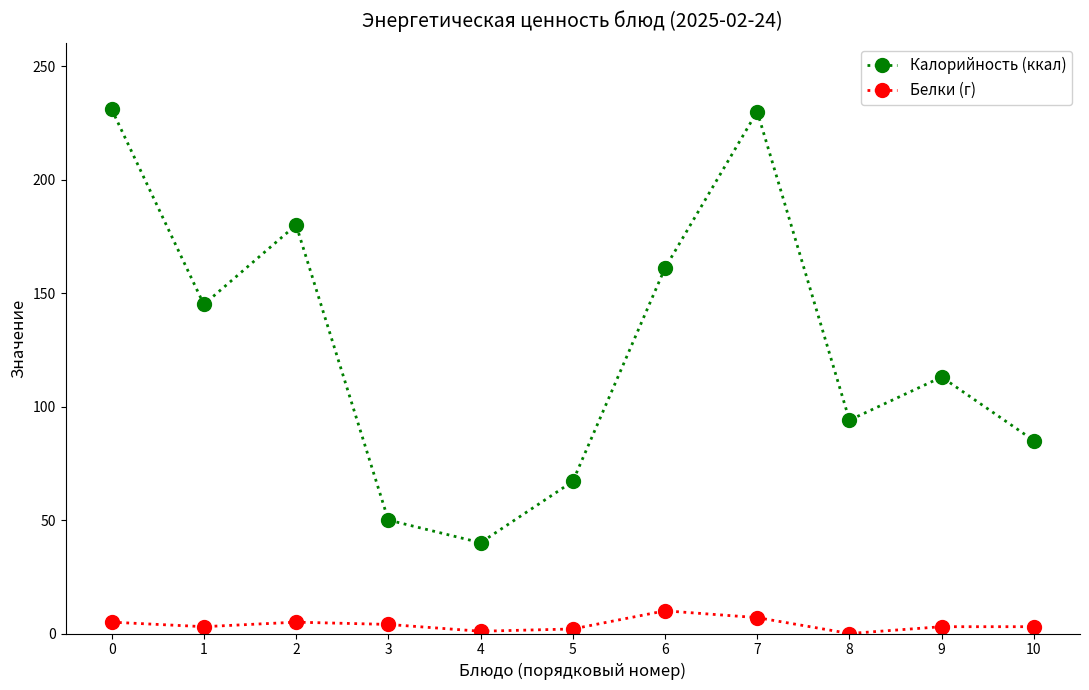

What is the average value of the Калорийность (ккал) series?

127